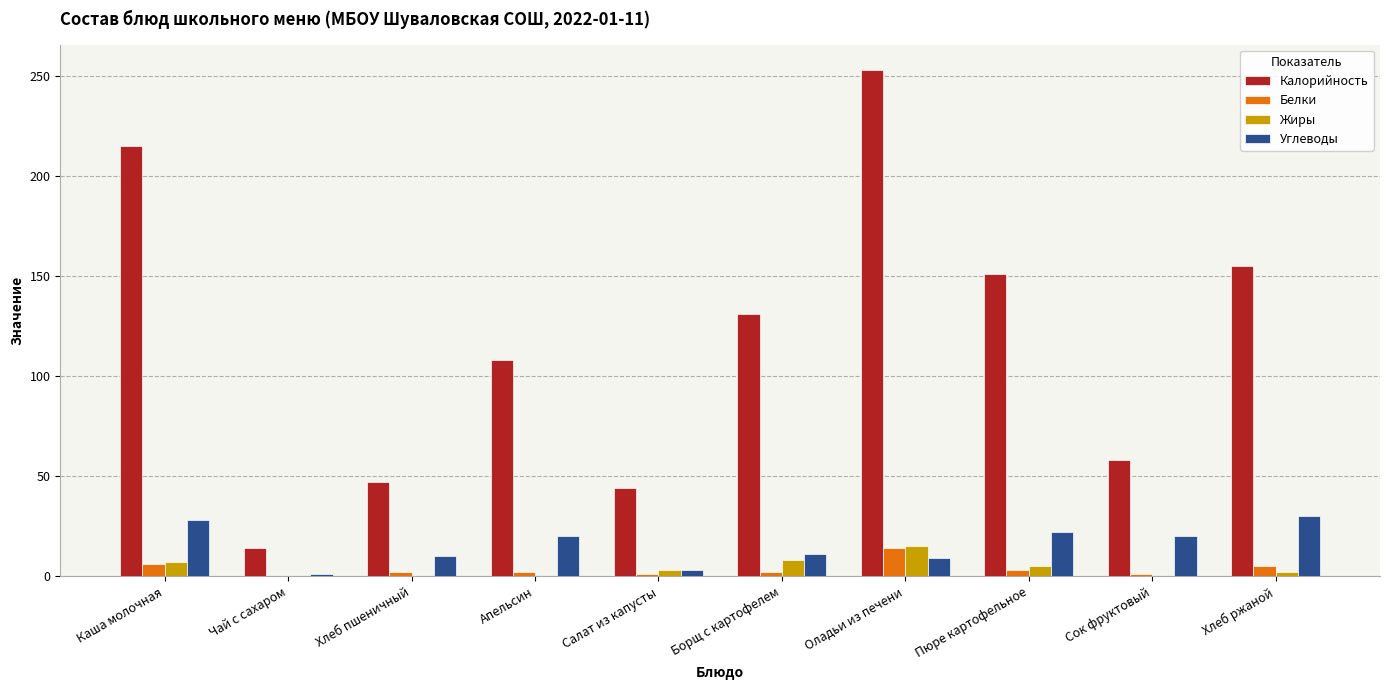

Read the Белки value at Оладьи из печени.

14